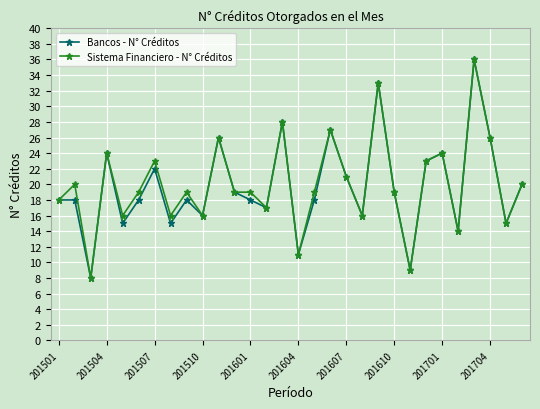

What is the highest value of the Sistema Financiero - N° Créditos series?

36